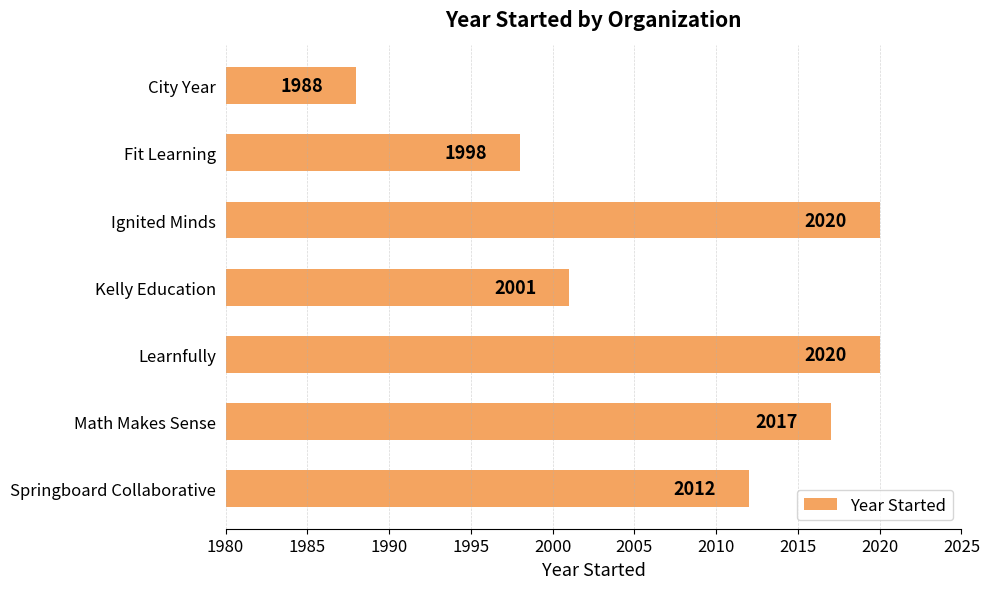

Is it true that the value at Math Makes Sense is 2740?

False